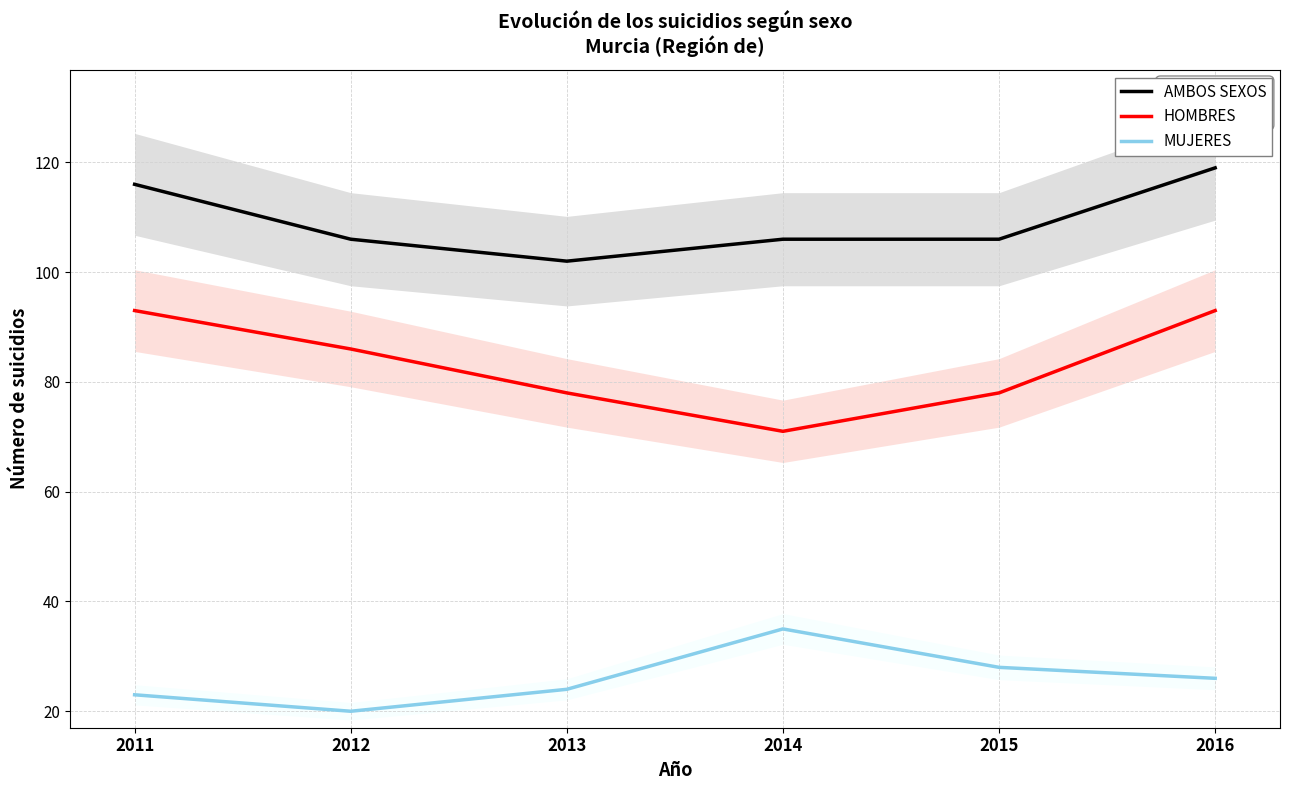

The value of MUJERES at 2012 is 10. True or false?

False